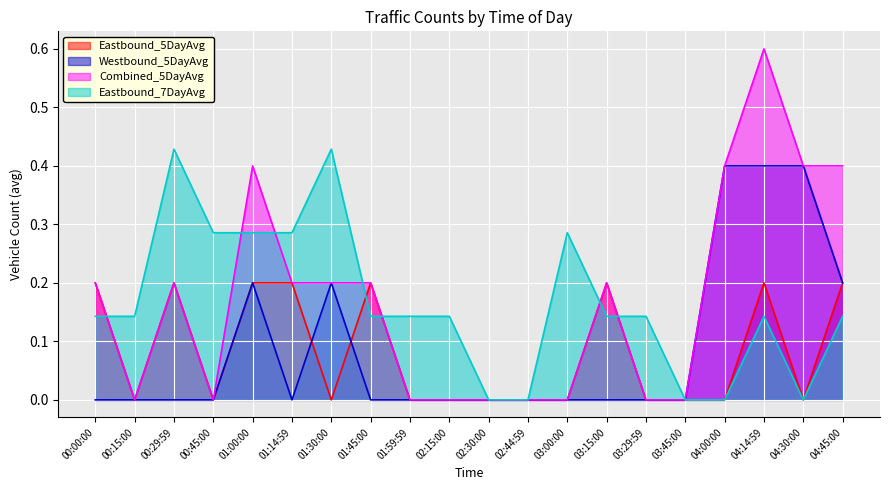

At which category is the sum across all series the highest?

04:14:59